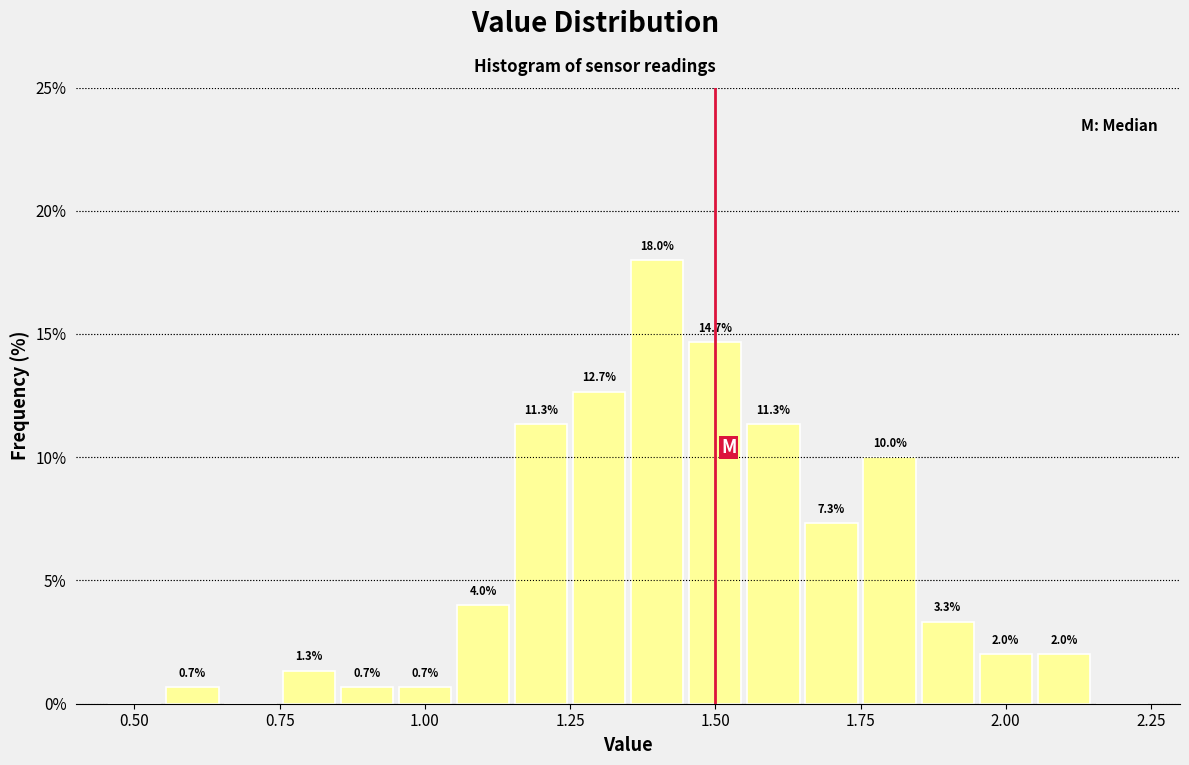

Around what value on the x-axis is the tallest bar? Give the approximate position of its centre, as read against the axis.

1.40